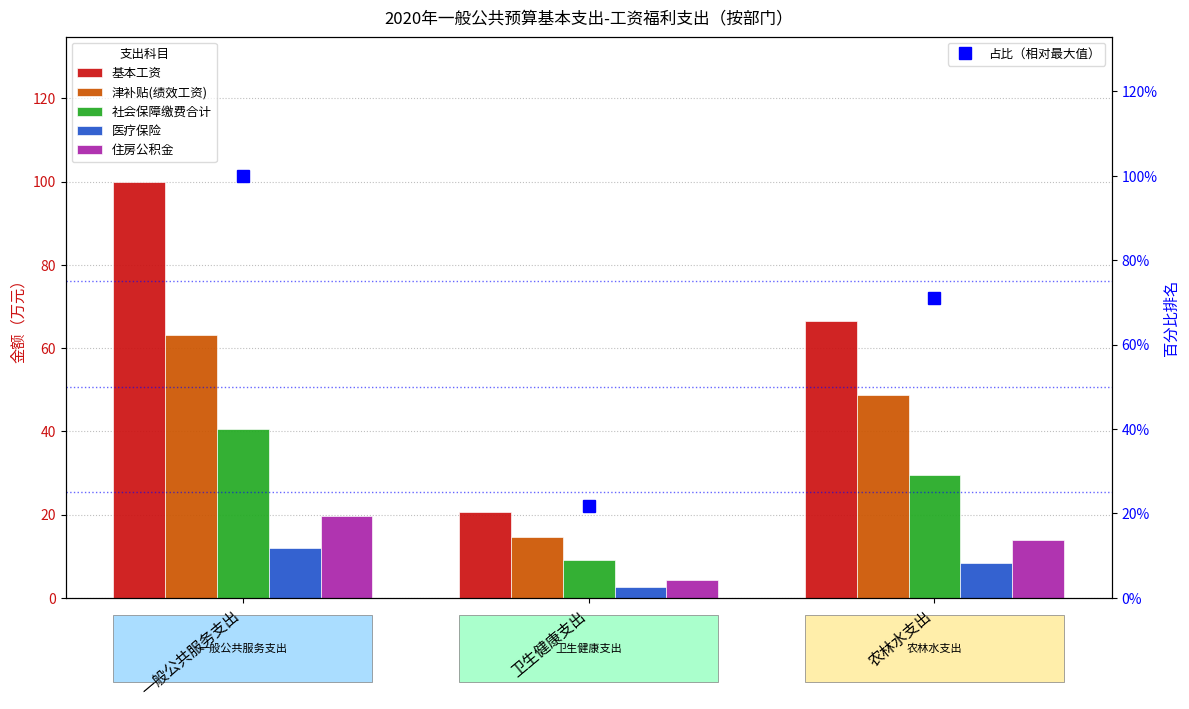

What is the maximum value shown in the chart?

100.0